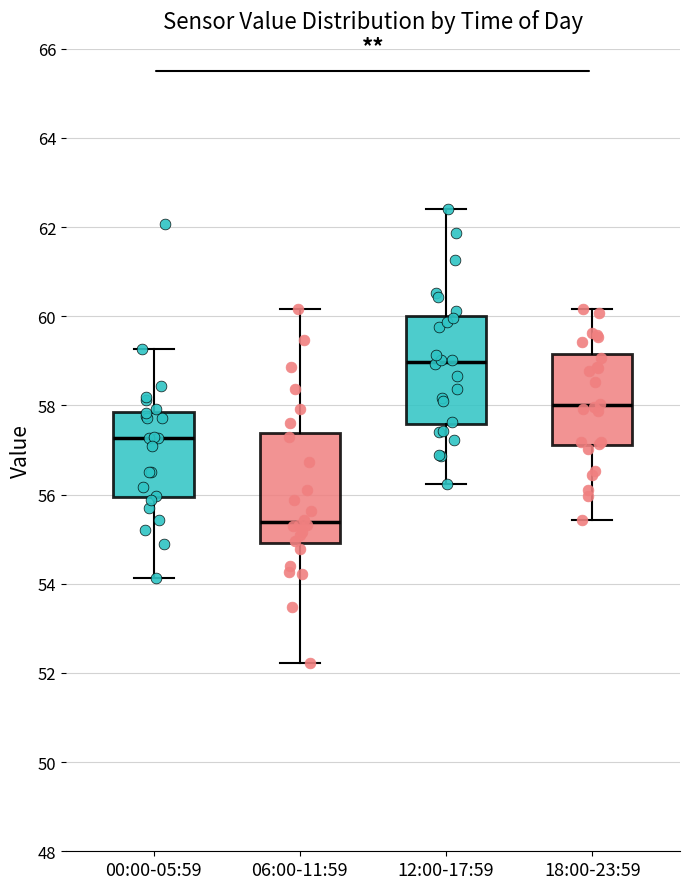

Reading left to right, transcribe this box plot: for each box, give where its median line is, the range the box spans, and where its two whiskers end, as read against the y-axis. The values are not printed on the chart, so give them approximately, as read against the axis.

00:00-05:59: median 57.2, box 56.0 to 57.8, whiskers 54.2 to 59.2
06:00-11:59: median 55.4, box 55.0 to 57.4, whiskers 52.2 to 60.2
12:00-17:59: median 59.0, box 57.6 to 60.0, whiskers 56.2 to 62.4
18:00-23:59: median 58.0, box 57.2 to 59.2, whiskers 55.4 to 60.2